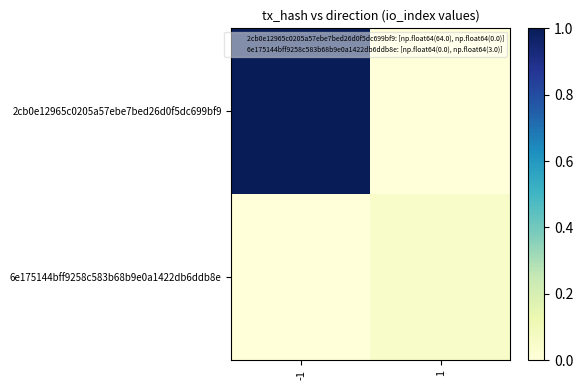

At which category is the sum across all series the highest?

-1